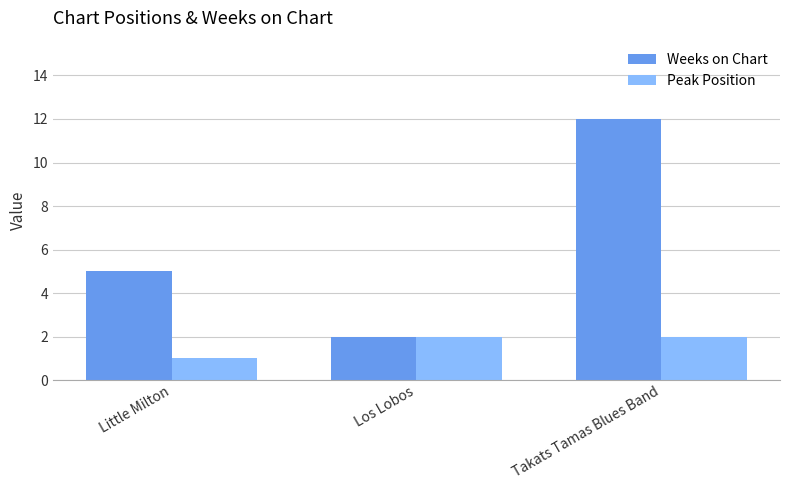

What is the spread (max minus min) of values at Takats Tamas Blues Band?

10